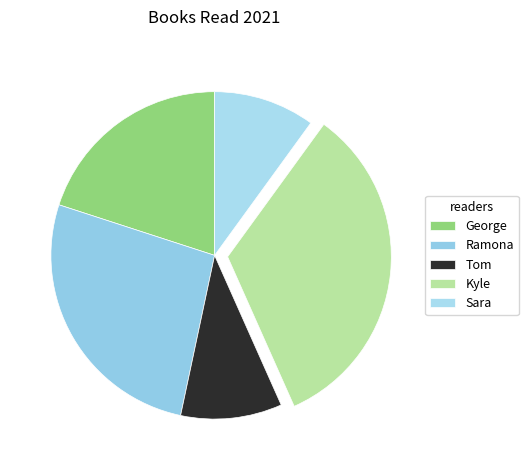

How many slices are in this pie chart?

5